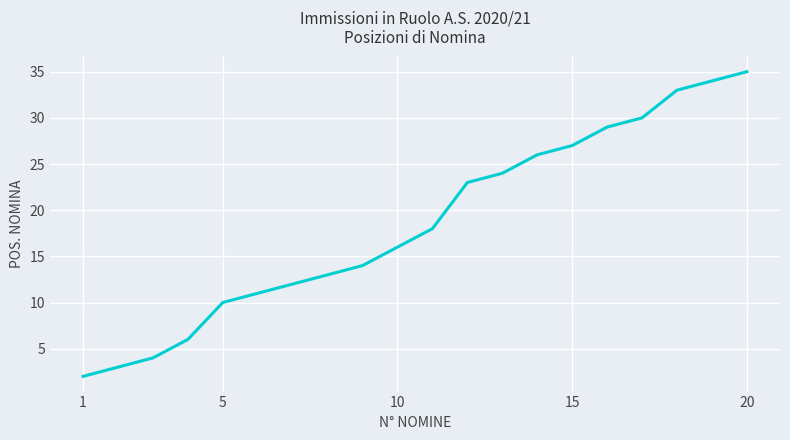

What is the difference between the maximum and minimum values?

33